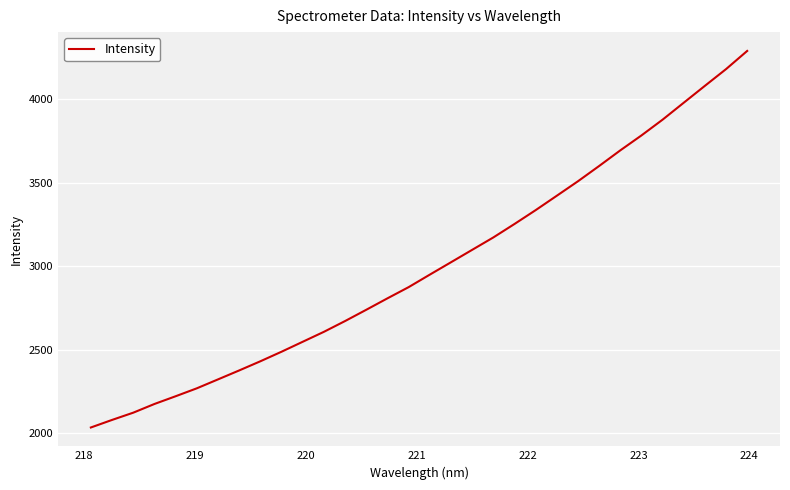

What is the difference between the maximum and minimum values?

2252.8